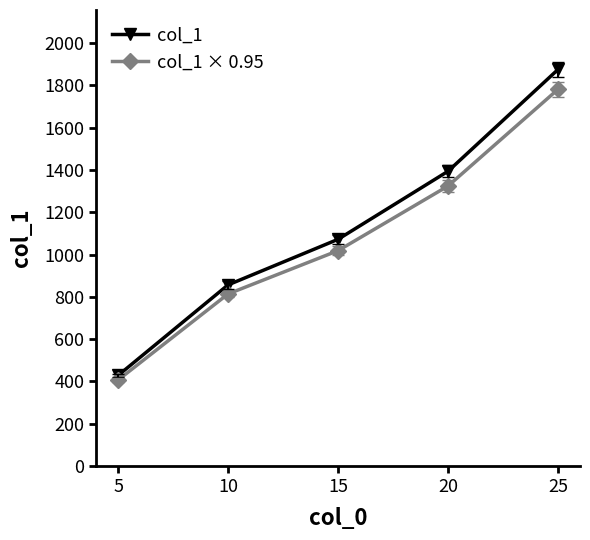

True or false: col_1 and col_1 × 0.95 cross at least once.

False